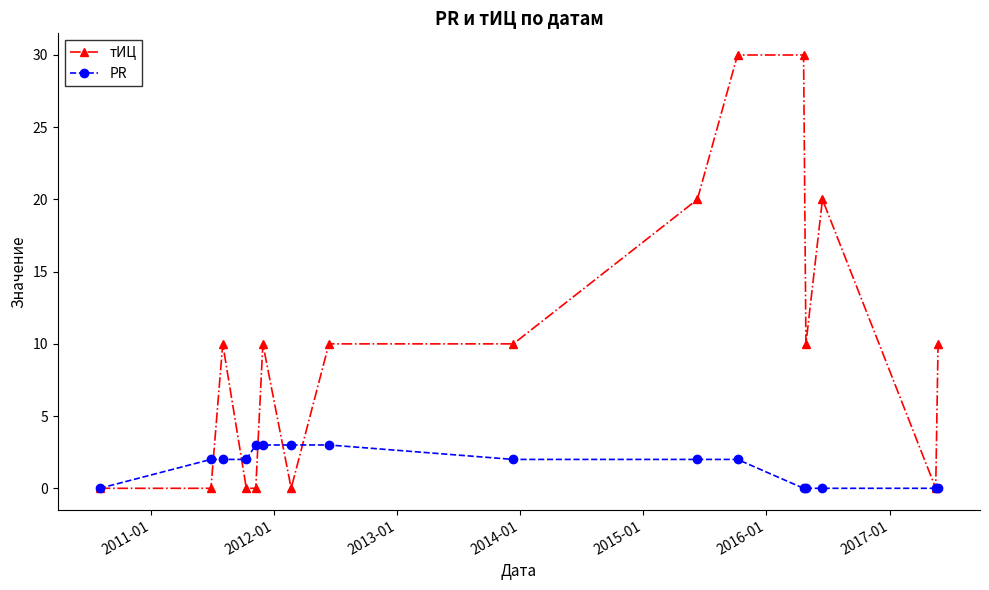

How many lines are shown in the chart?

2